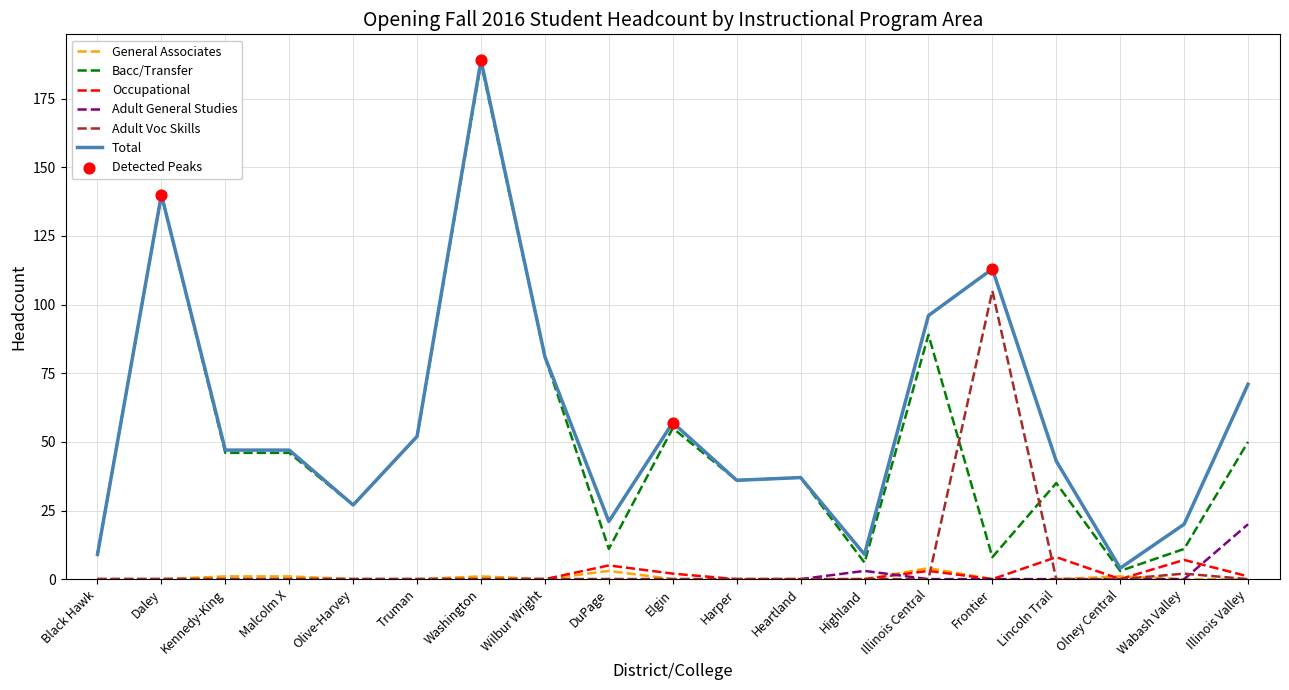

What is the difference between the highest and lowest values at Daley?

140